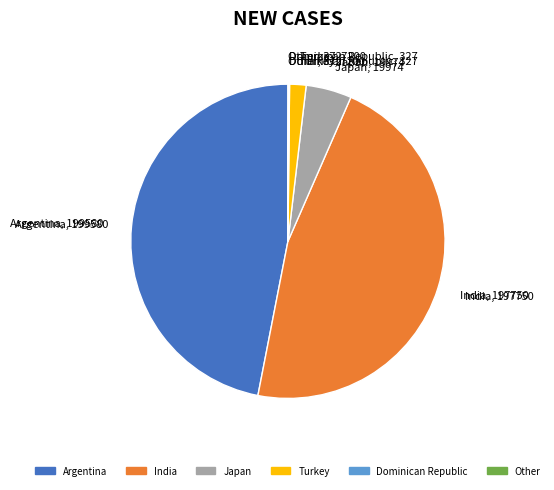

Is the sum of Turkey and India greater than half?

No